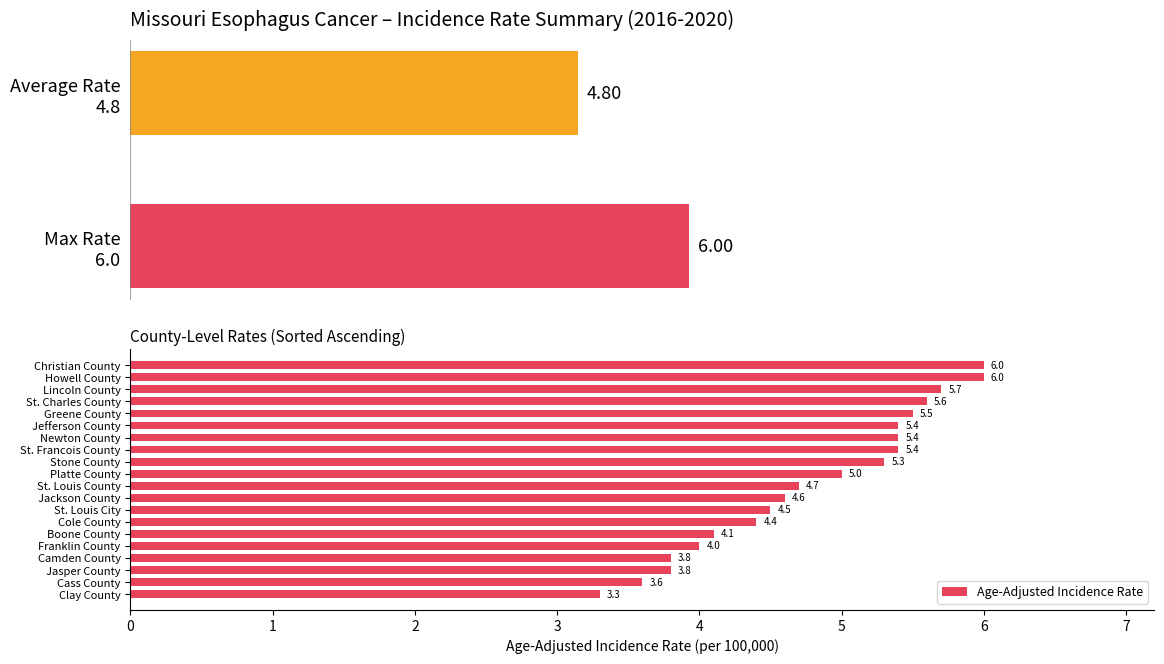

Reading right to left, extract all data points from this chart.

6.0	6.0	5.7	5.6	5.5	5.4	5.4	5.4	5.3	5.0	4.7	4.6	4.5	4.4	4.1	4.0	3.8	3.8	3.6	3.3